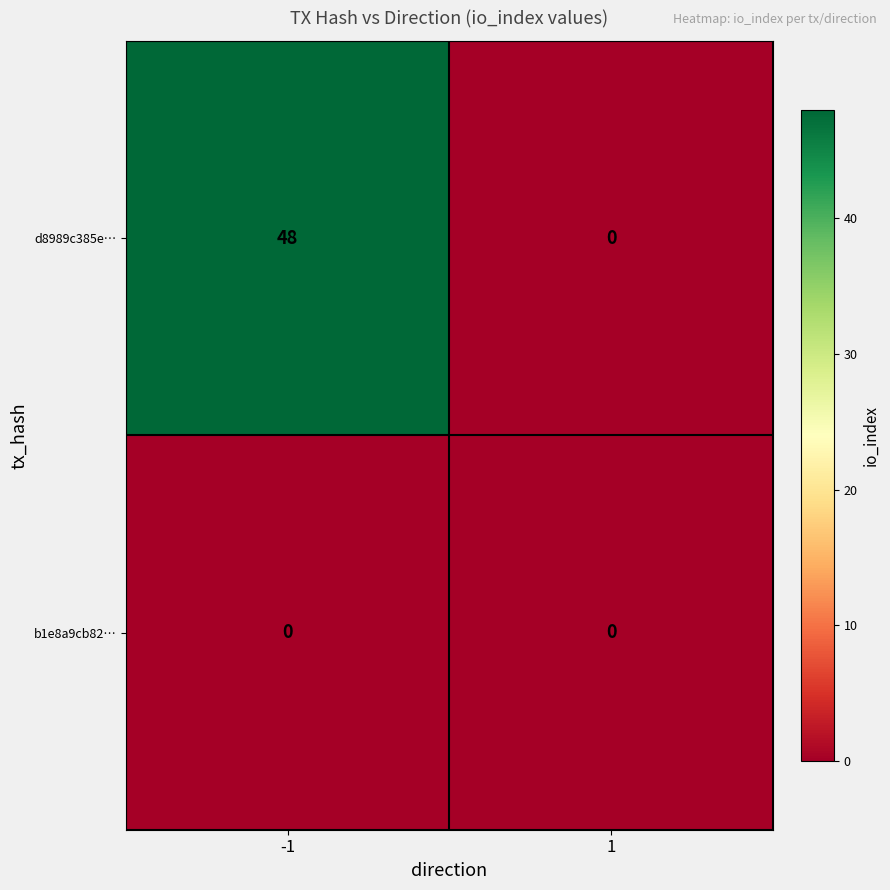

What is the maximum value shown in the chart?

48